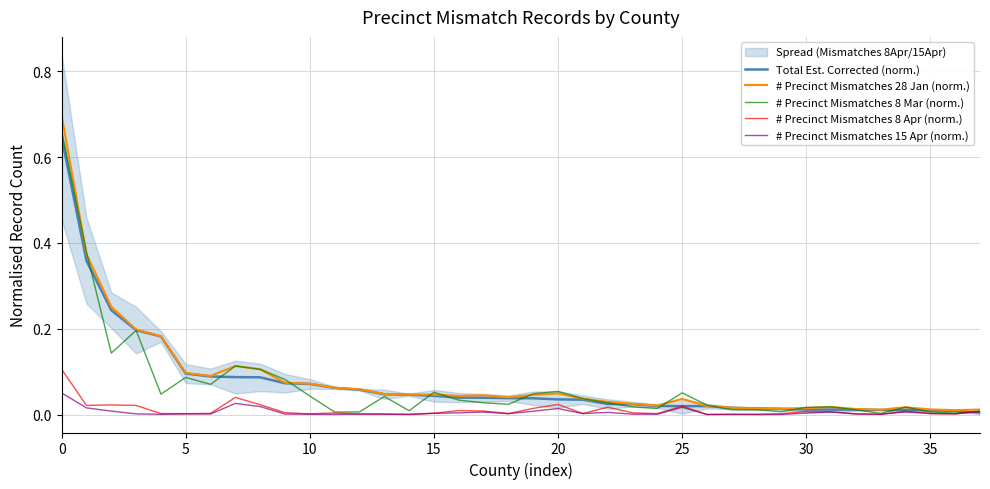

The value of # Precinct Mismatches 8 Mar (norm.) at 25 is 0.0. True or false?

False